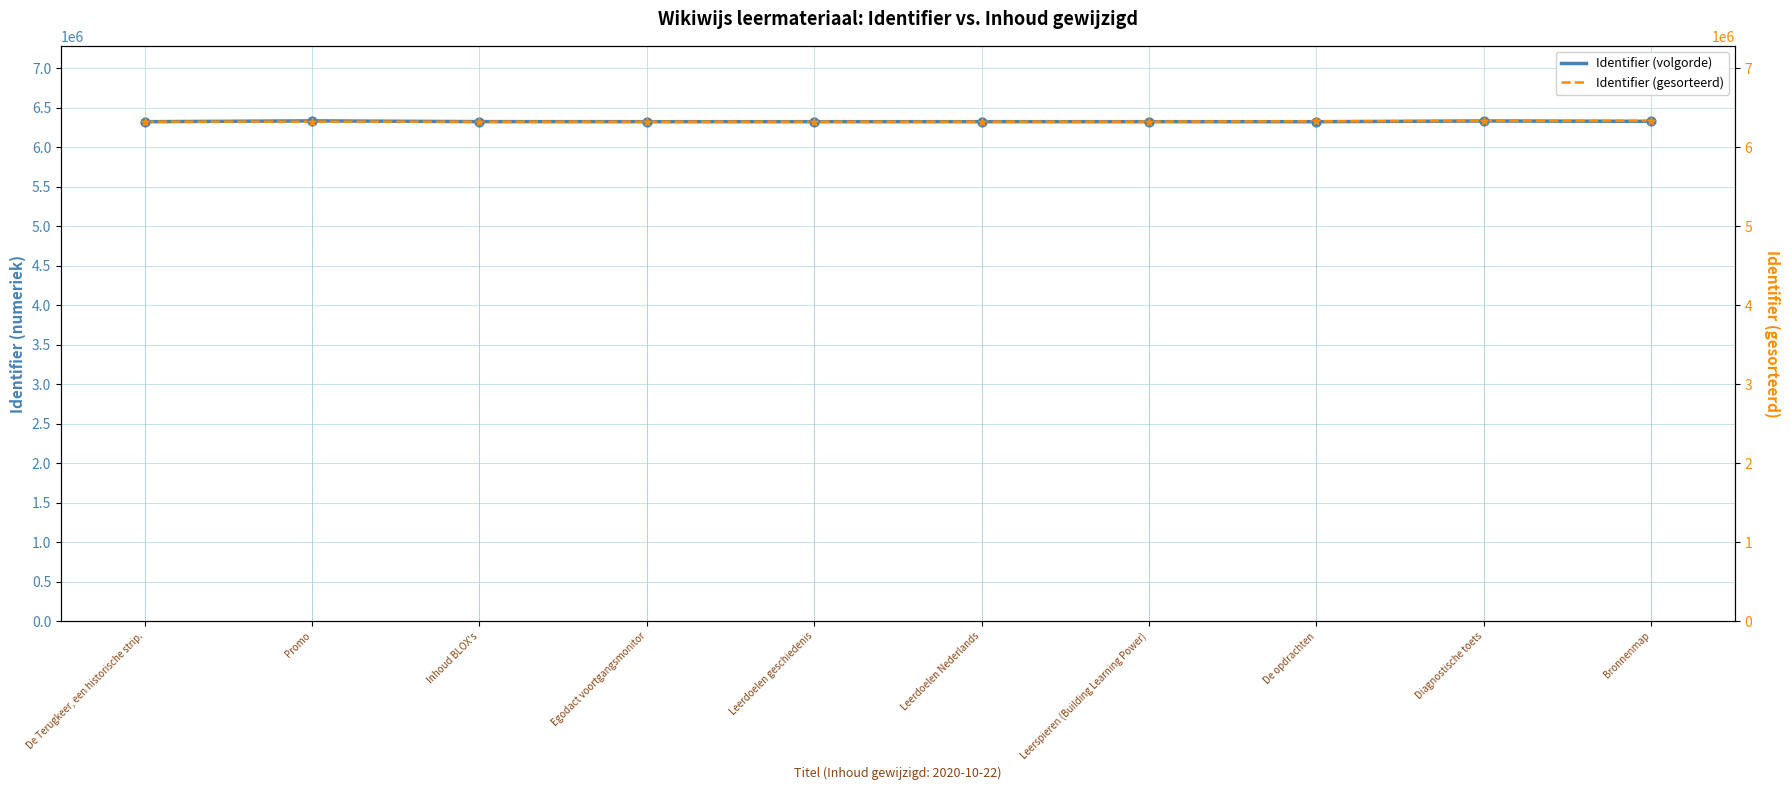

Which series has the largest Y range (max minus min)?

Identifier (volgorde)